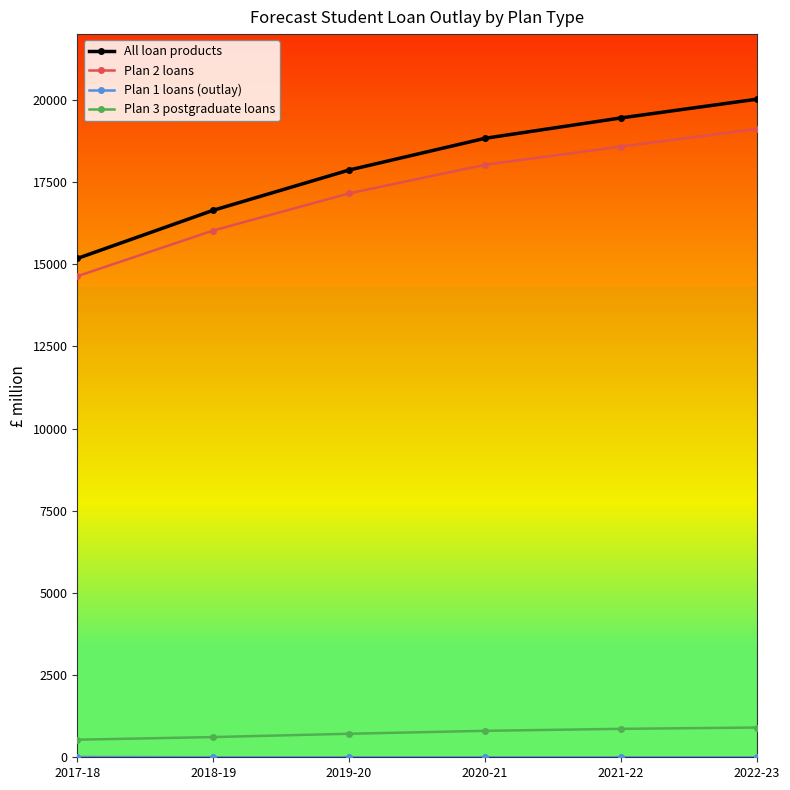

List the labels in order of Plan 2 loans value, largest first.

2022-23, 2021-22, 2020-21, 2019-20, 2018-19, 2017-18